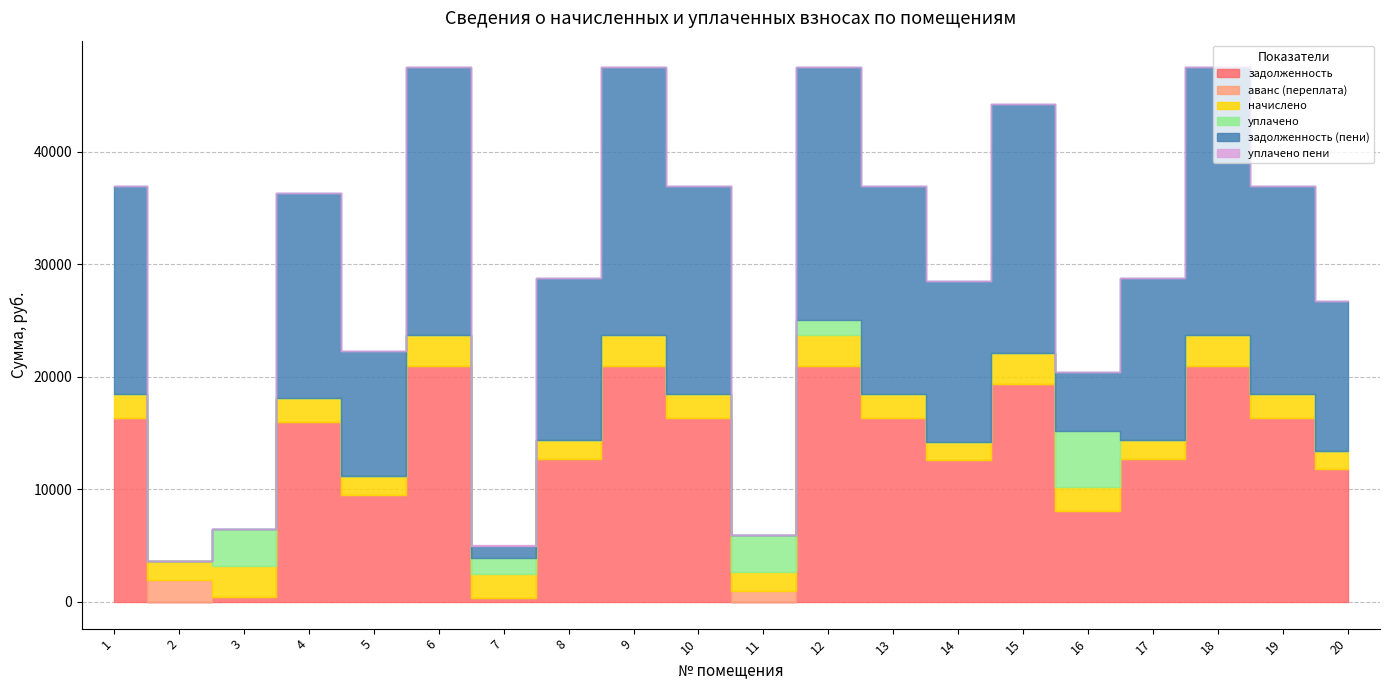

True or false: уплачено has a value of 0.0 at 5.

True